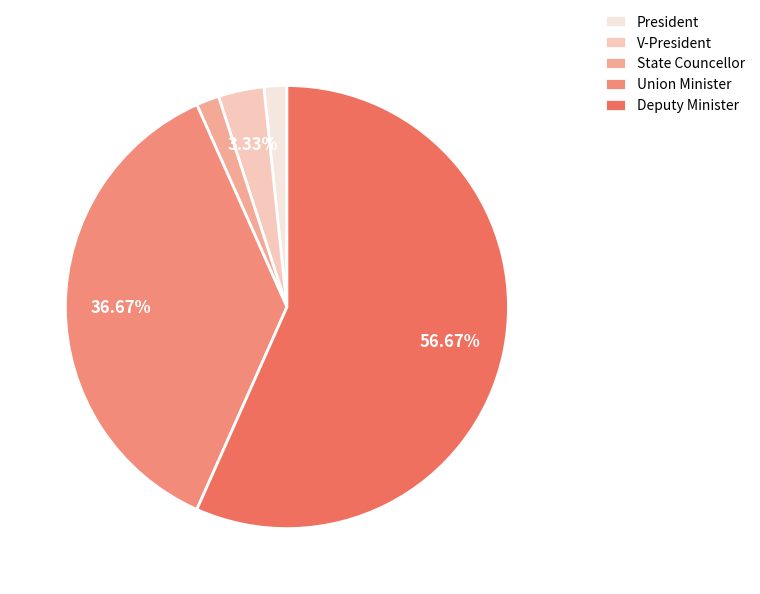

How many slices are in this pie chart?

5